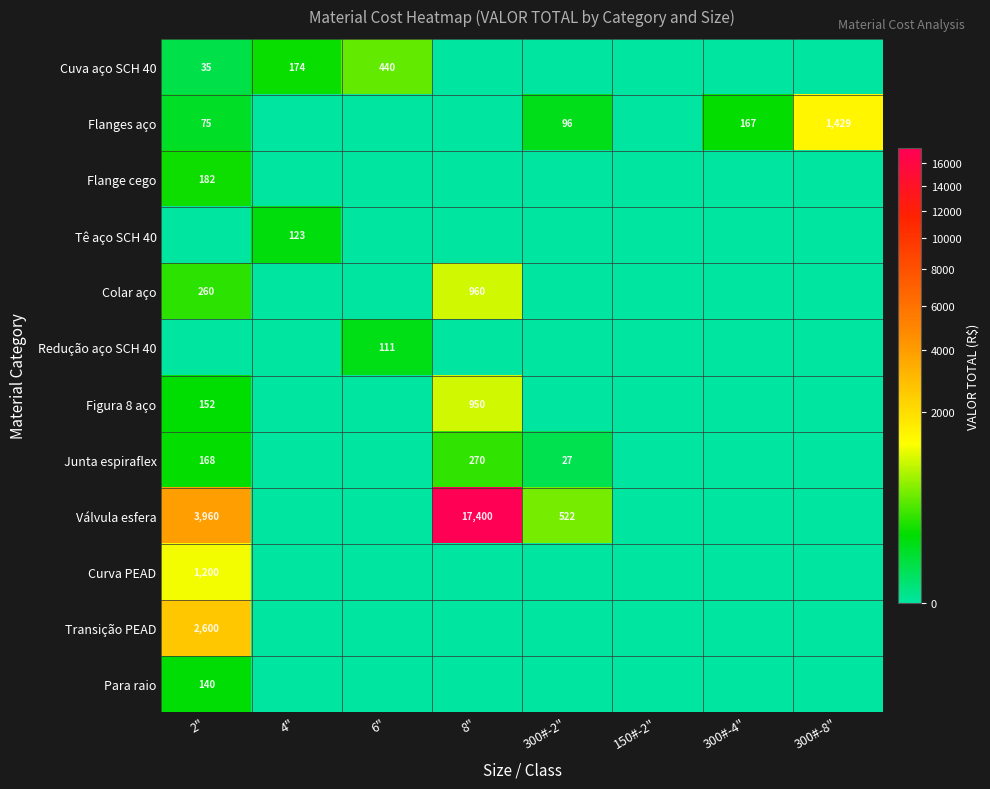

True or false: Flanges aço has a value of 36 at 2".

False